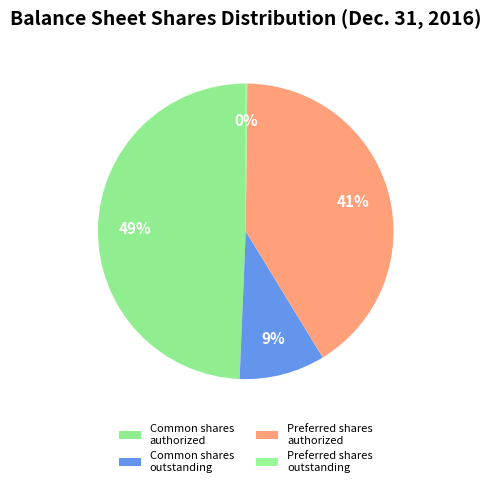

Rank the categories by value from lowest to highest.

Preferred stock, shares outstanding, Common stock, shares outstanding, Preferred stock, shares authorized, Common stock, shares authorized